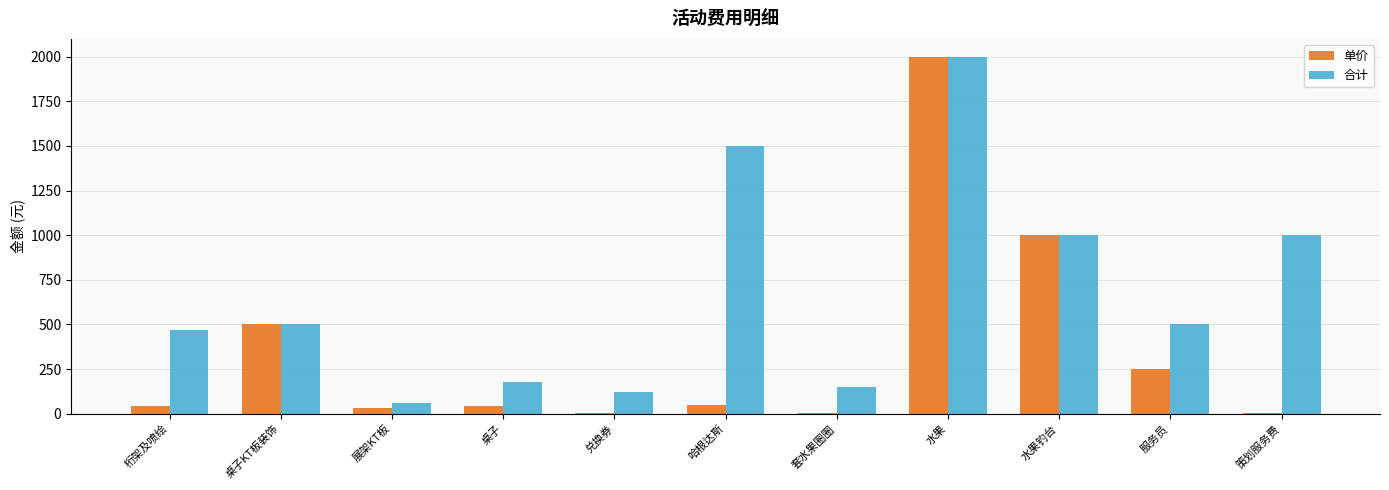

How many groups of bars are there?

11